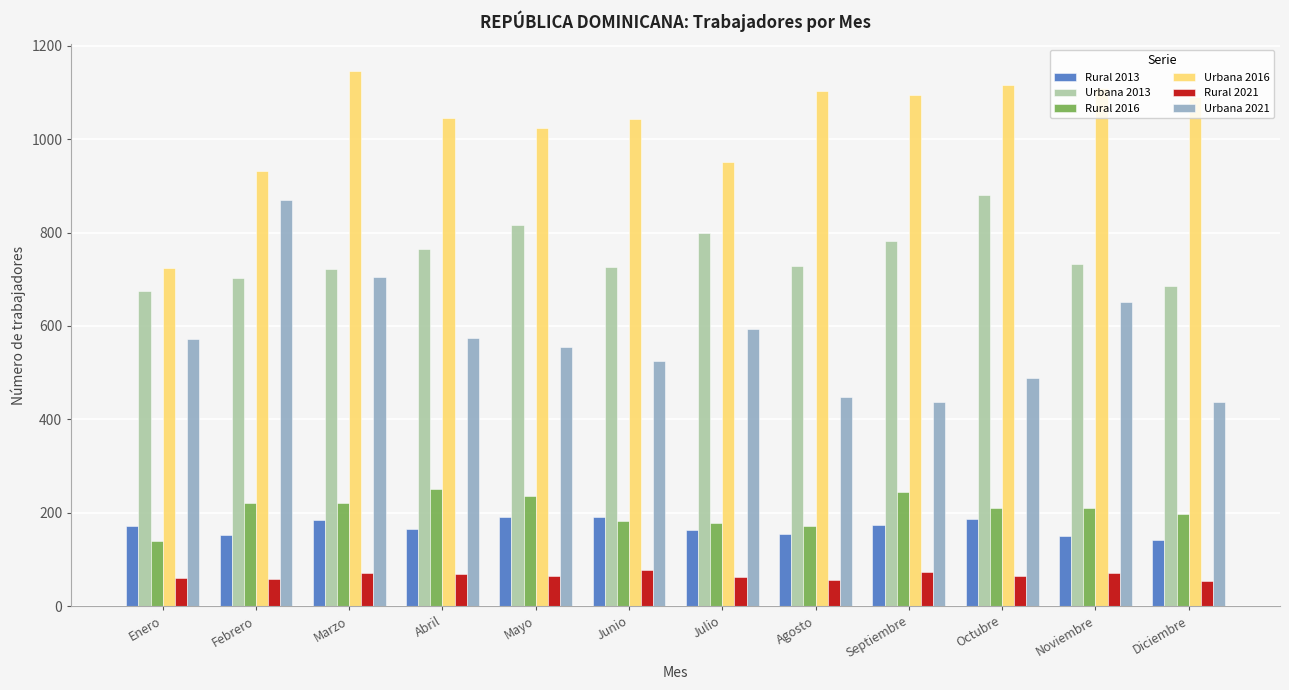

What is the value of the Urbana 2021 bar at the 4th from the left?

575